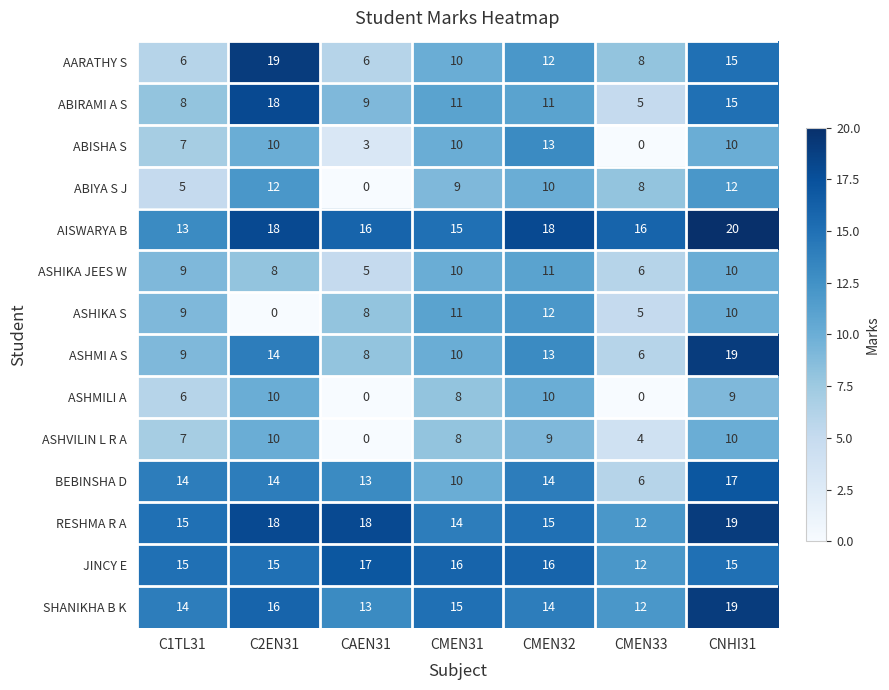

At which category is the sum across all series the highest?

CNHI31